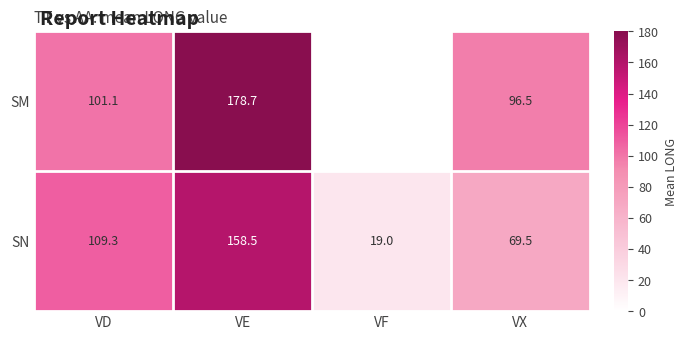

How many series are shown in this chart?

2